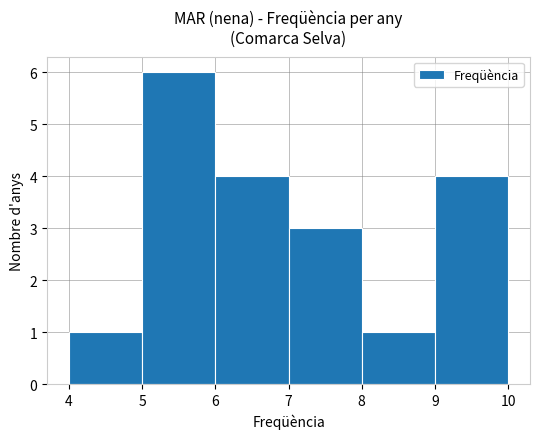

Reading left to right, list every bar in this chart as the range it spans on the x-axis followed by its height. The values are not printed on the chart, so give them approximately, as read against the axis.

4 to 5: 1
5 to 6: 6
6 to 7: 4
7 to 8: 3
8 to 9: 1
9 to 10: 4